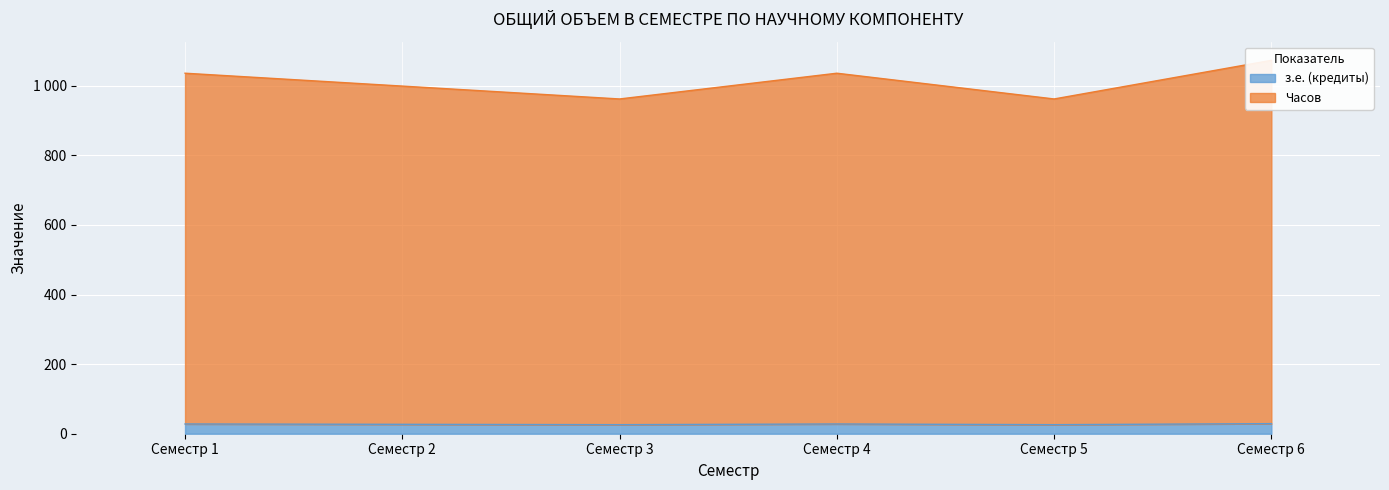

Reading left to right, extract all data points from this chart.

з.е. (кредиты): 28	27	26	28	26	29
Часов: 1036	999	962	1036	962	1073